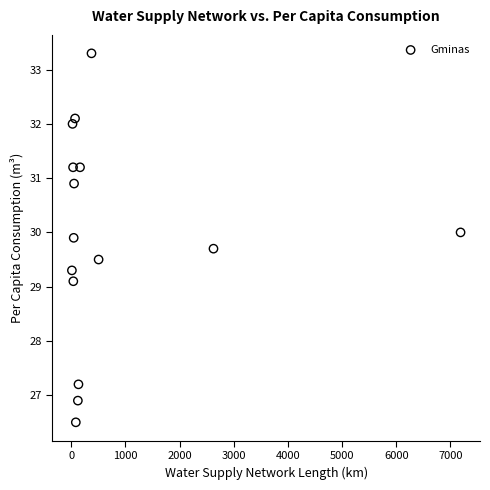

What is the range of Y values (max minus min)?

6.8